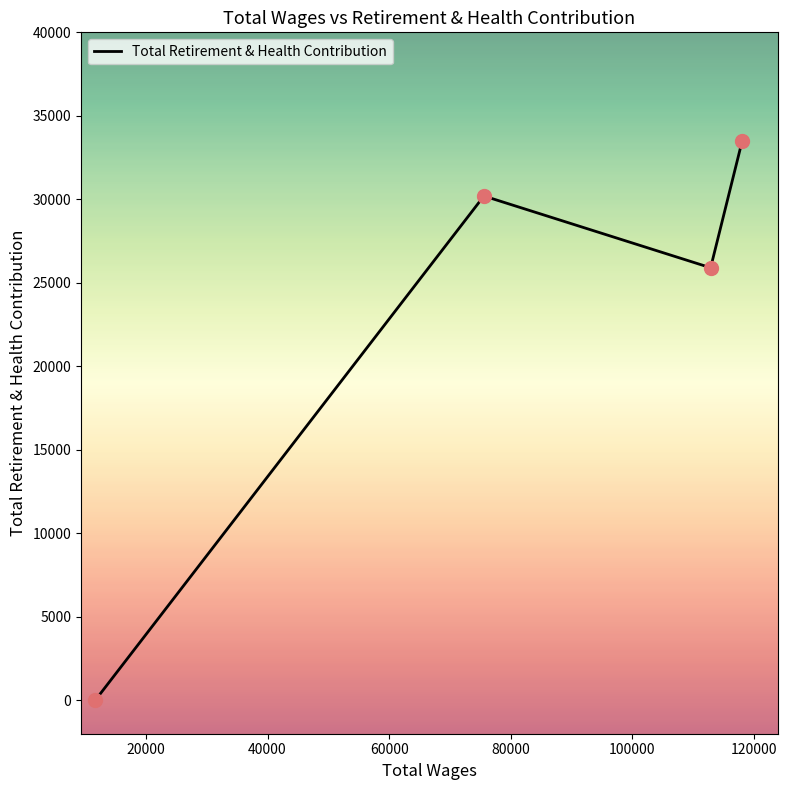

How many interior local valleys (lower than both neighbors) does the data have?

1